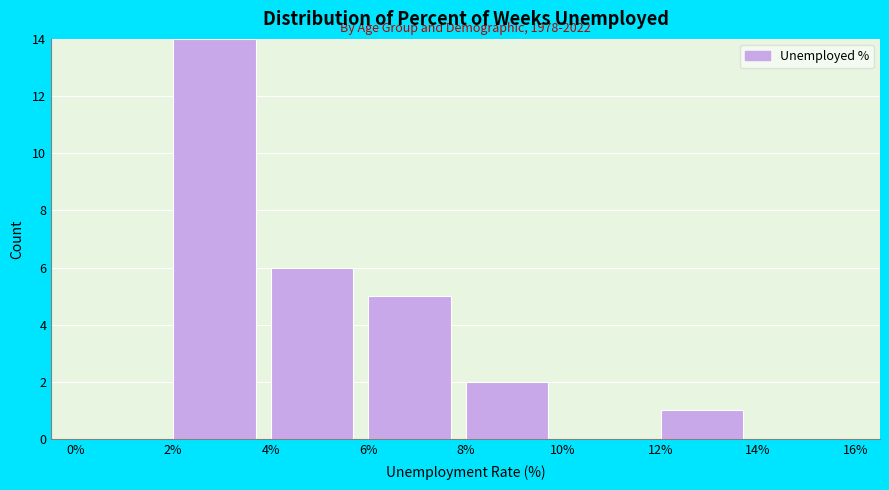

Which range on the x-axis has the tallest bar?

2% to 4%